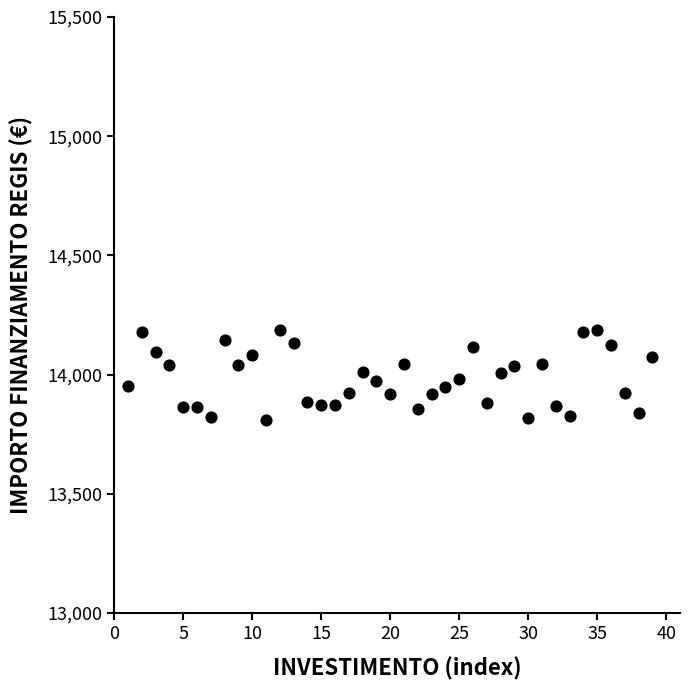

What is the range of Y values (max minus min)?

379.7